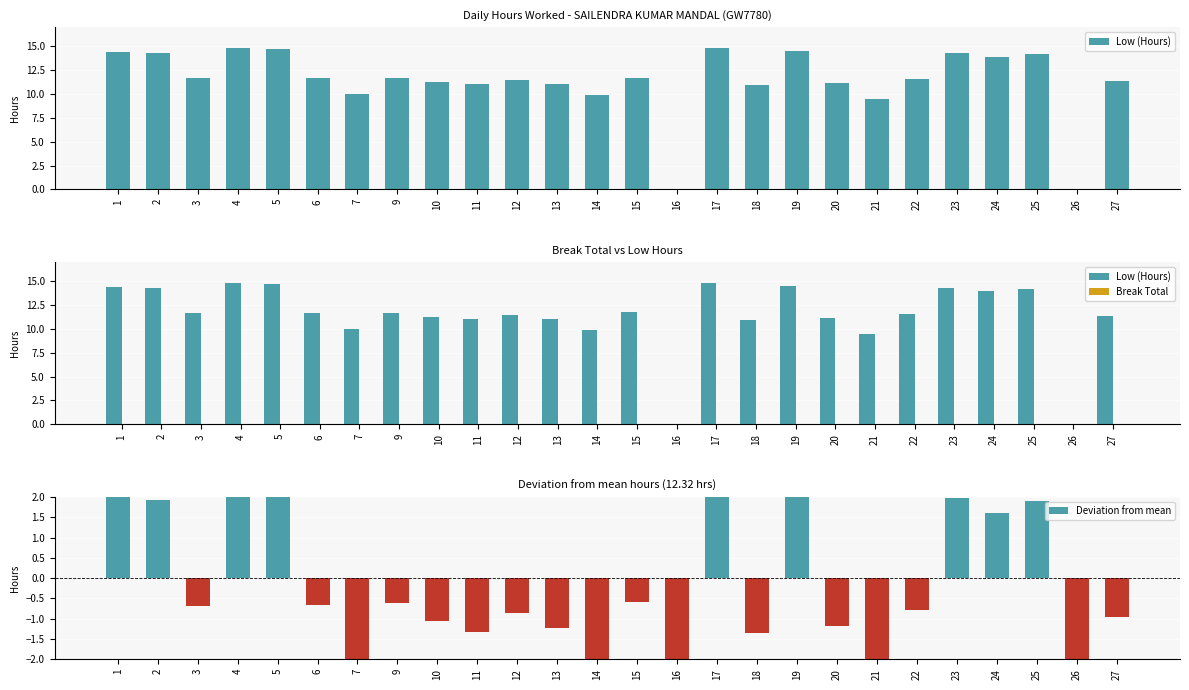

What is the greatest value displayed?

14.8